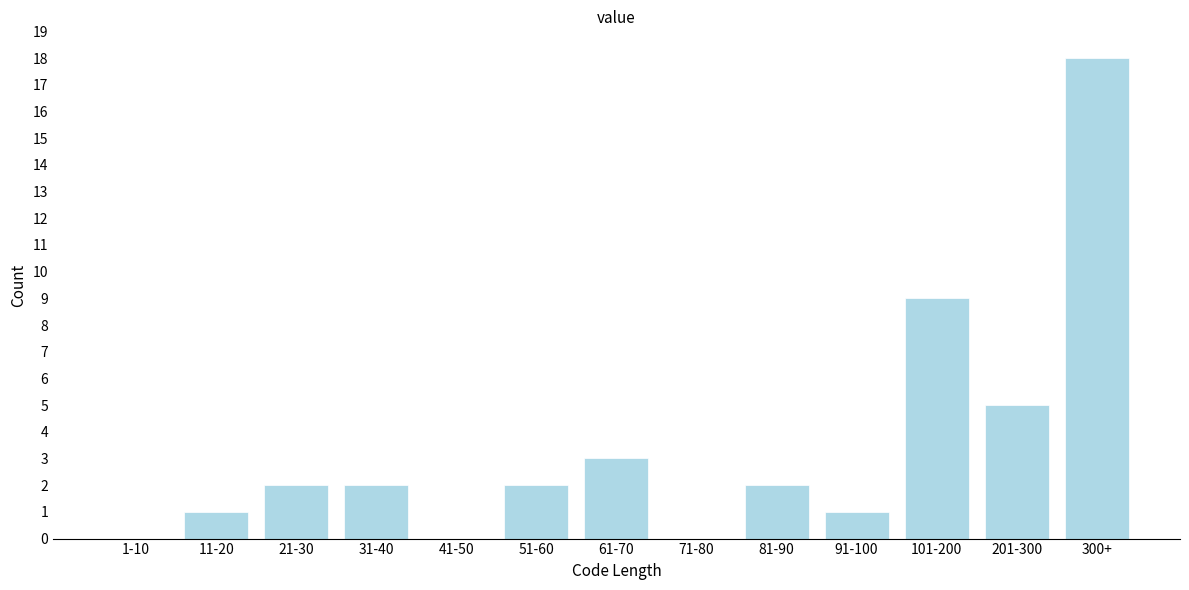

Reading left to right, extract all data points from this chart.

1-10=0	11-20=1	21-30=2	31-40=2	41-50=0	51-60=2	61-70=3	71-80=0	81-90=2	91-100=1	101-200=9	201-300=5	300+=18